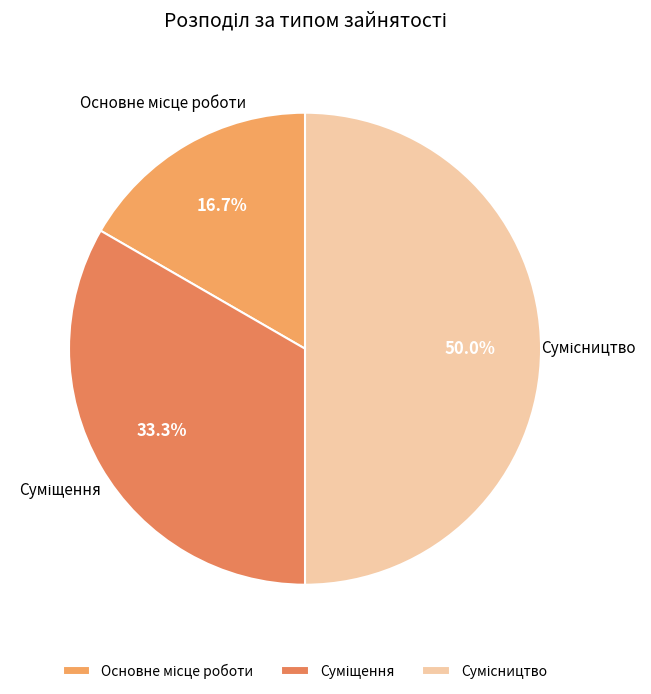

Approximately how many times larger is the value at Суміщення compared to Основне місце роботи?

2.0